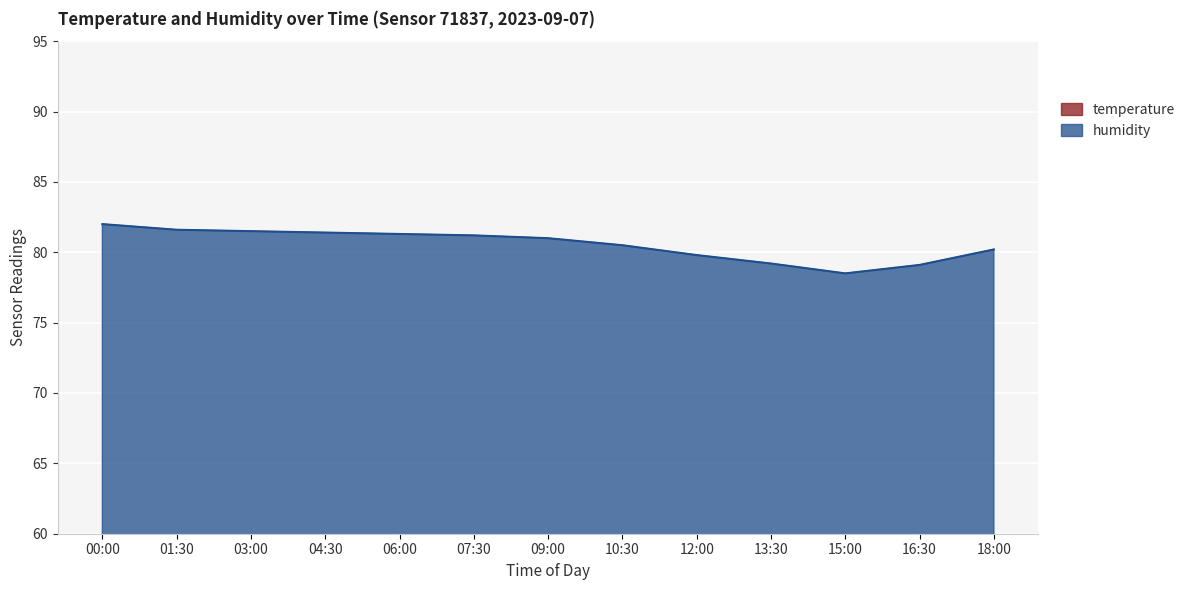

The temperature series shows 14.2 at 18:00. True or false?

False